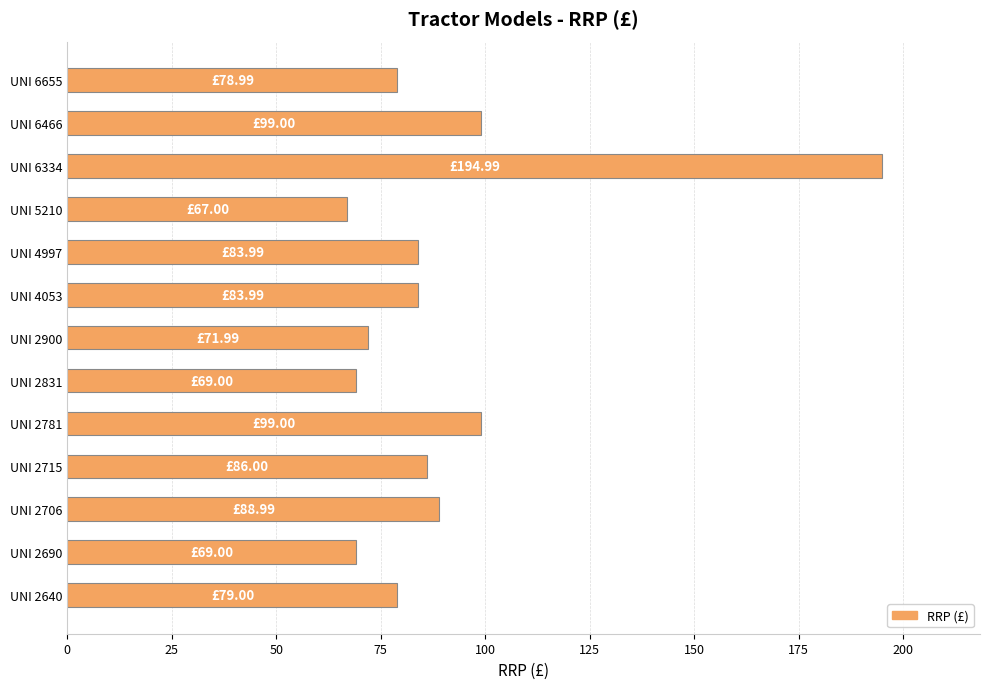

Approximately how many times larger is the value at UNI 6466 compared to UNI 5210?

1.5